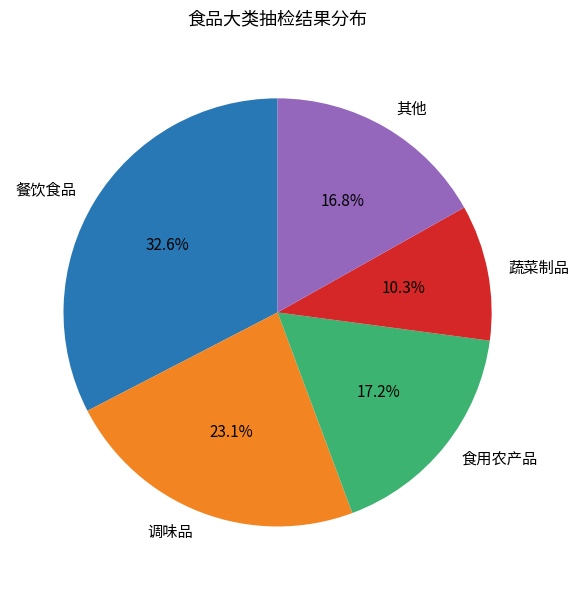

What is the smallest slice in the pie chart?

蔬菜制品